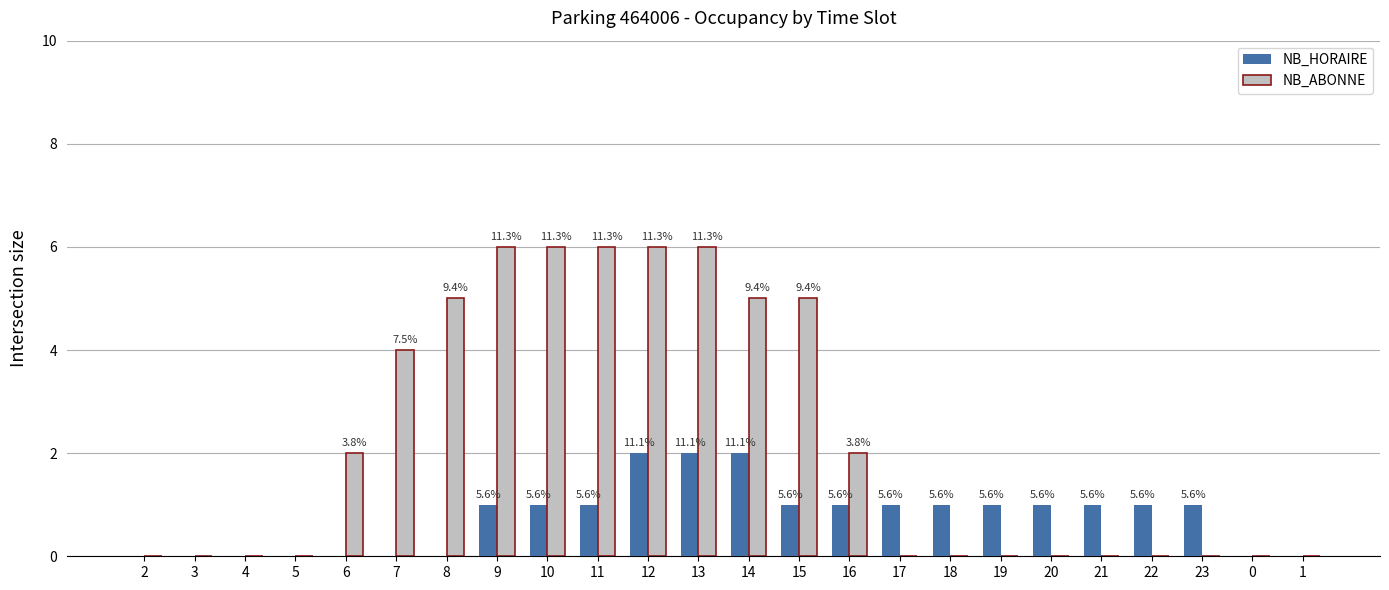

Rank the series at 18 from highest to lowest value.

NB_HORAIRE, NB_ABONNE